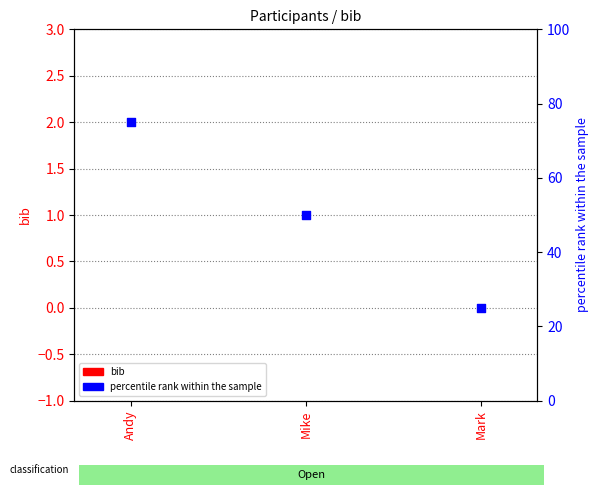

Which series contains the highest Y value?

percentile rank within the sample